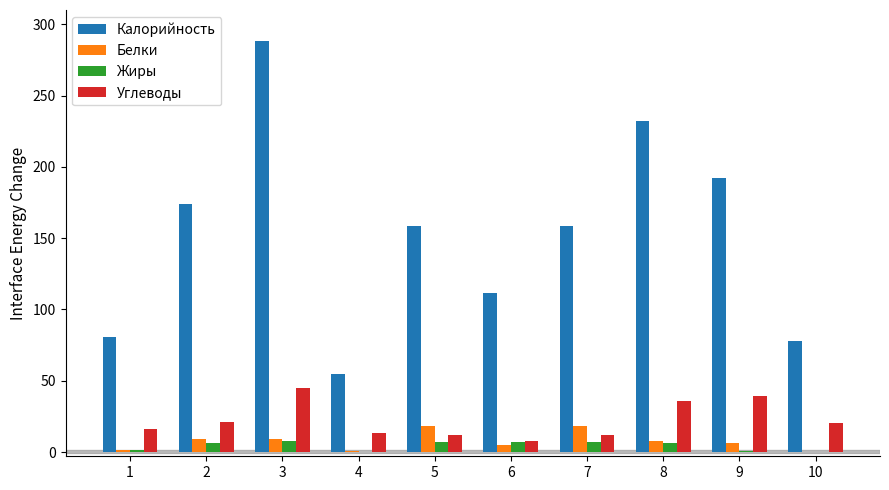

At which label does Белки first exceed 8?

2